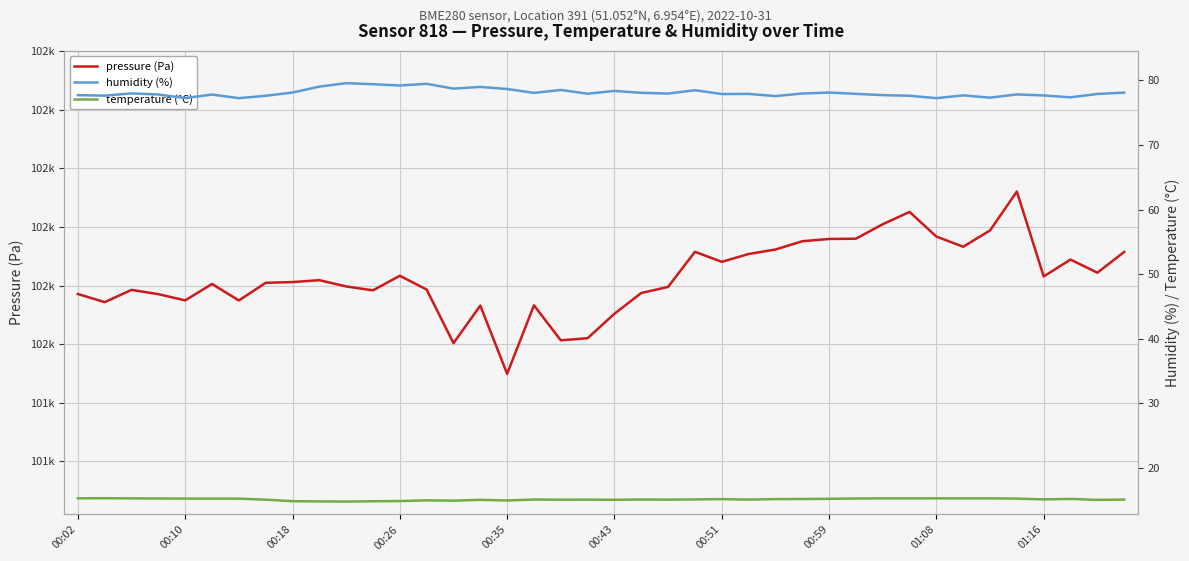

What is the value of the humidity point at the 37th from the left?

77.7